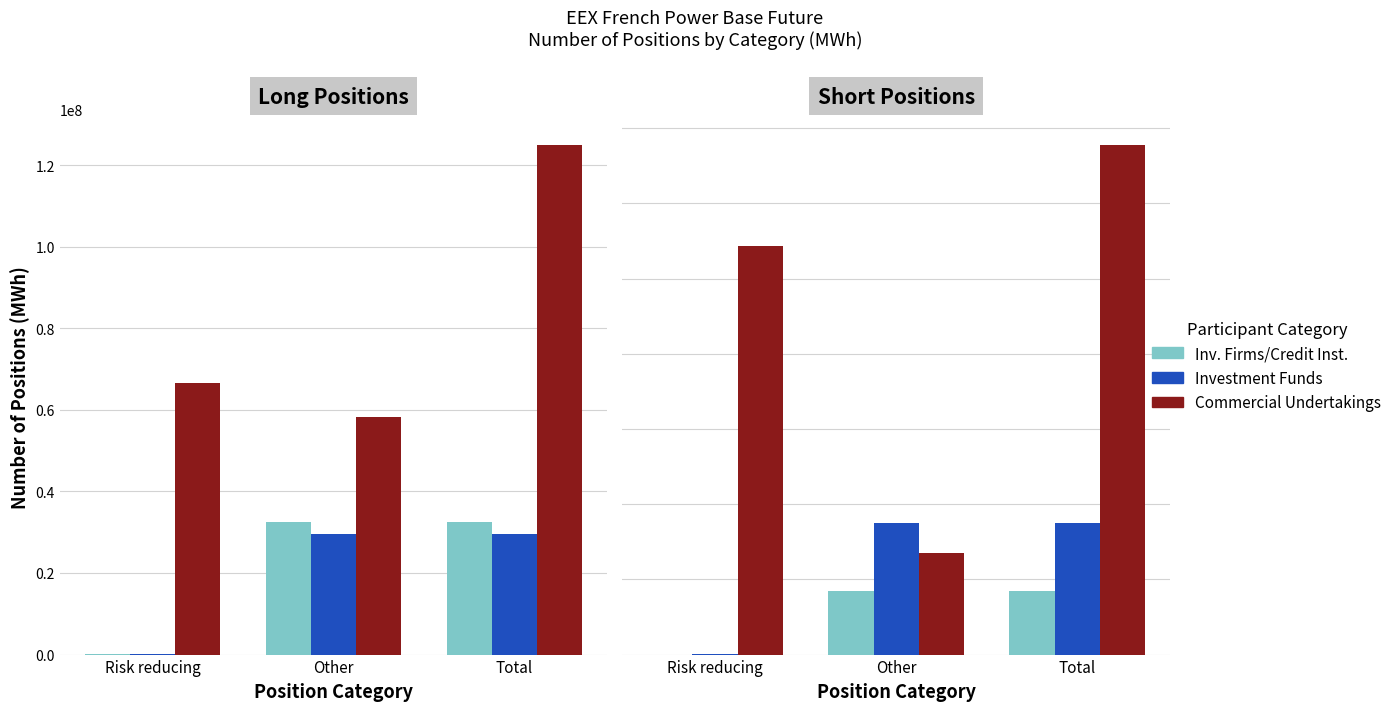

Where does the Inv. Firms/Credit Inst. series first go above 16791869?

Total